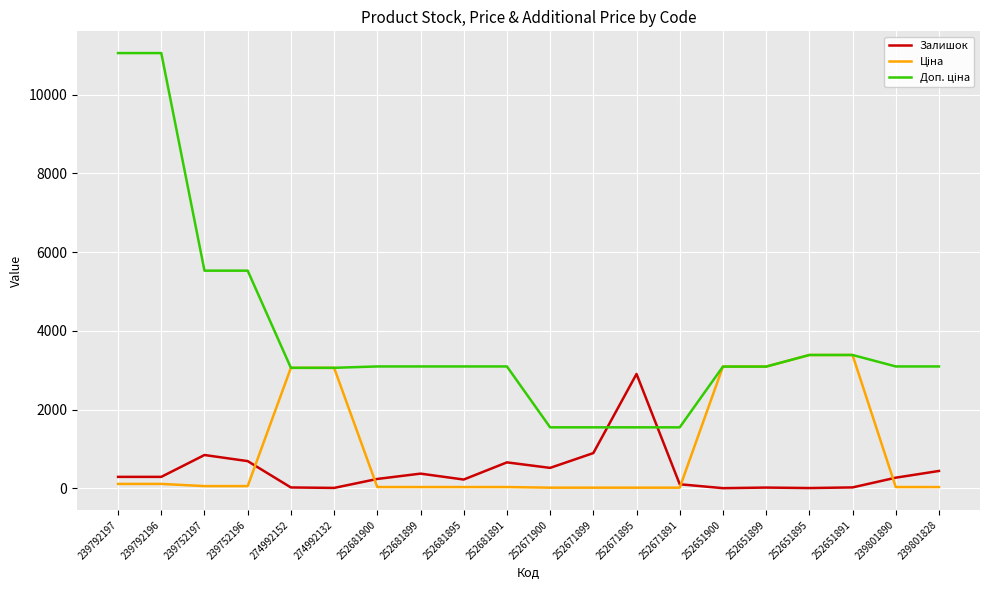

What is the greatest value displayed?

11055.0